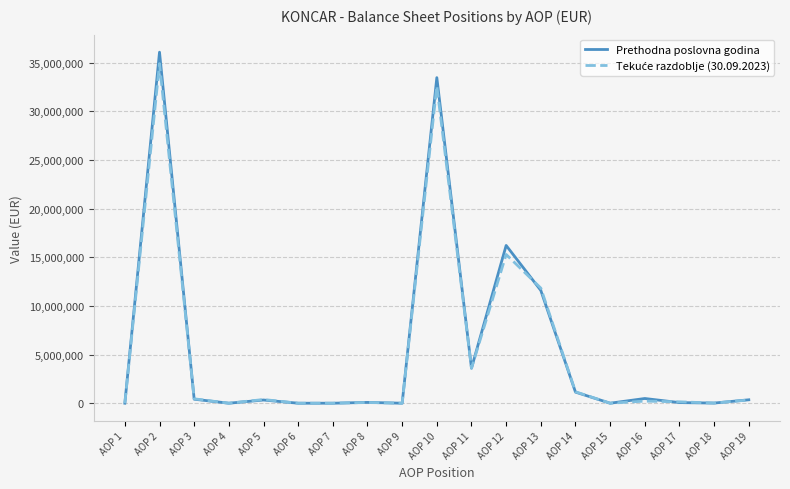

How many lines are shown in the chart?

2